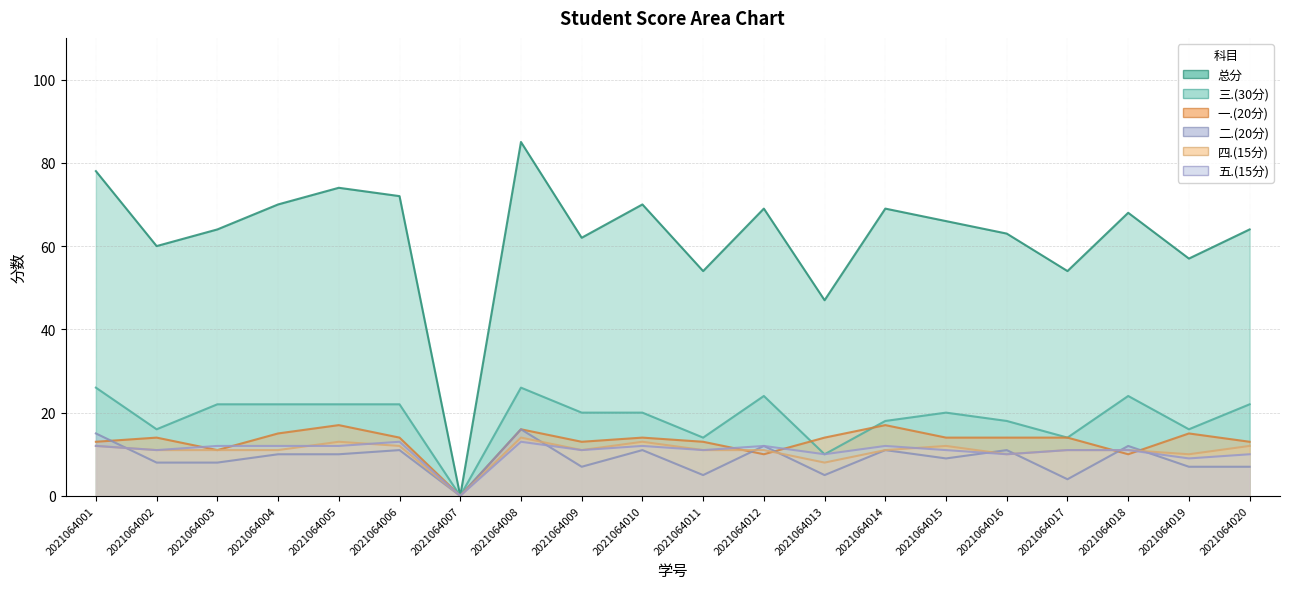

The 四.(15分) series shows 13 at 2021064013. True or false?

False